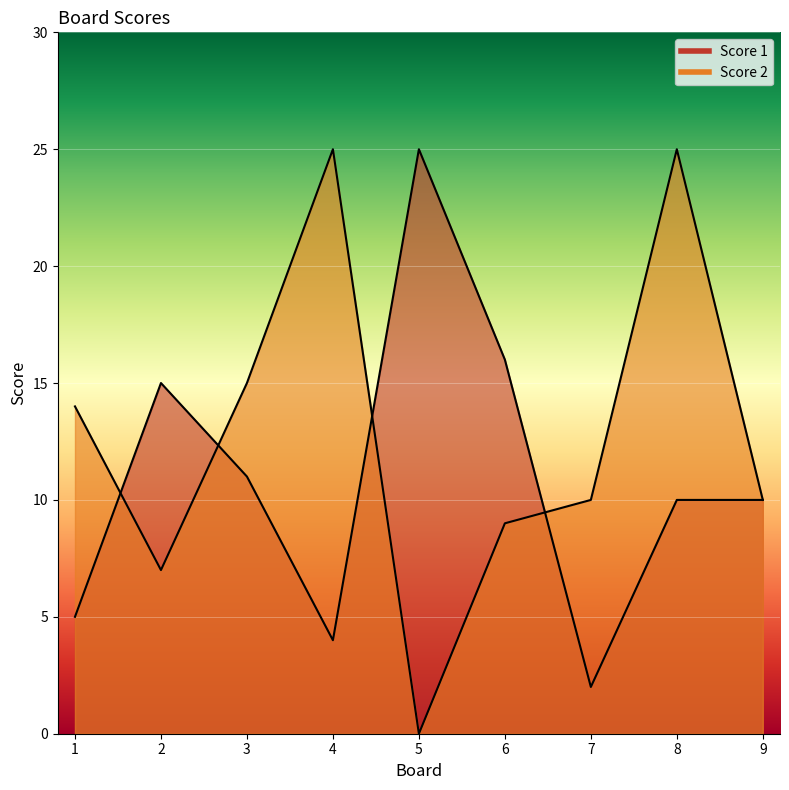

What is the sum of all Score 1 values?

98